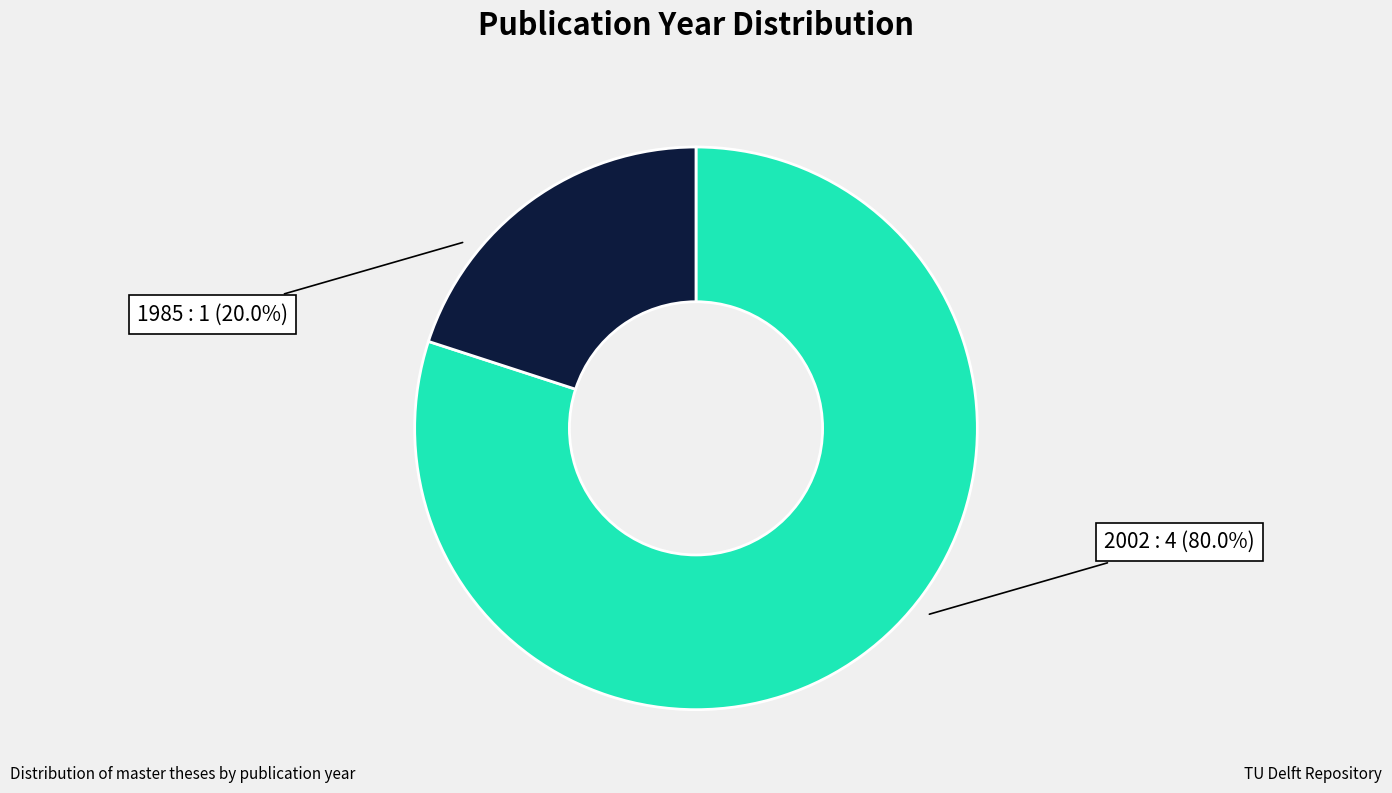

Approximately how many times larger is the value at 2002 compared to 1985?

4.0